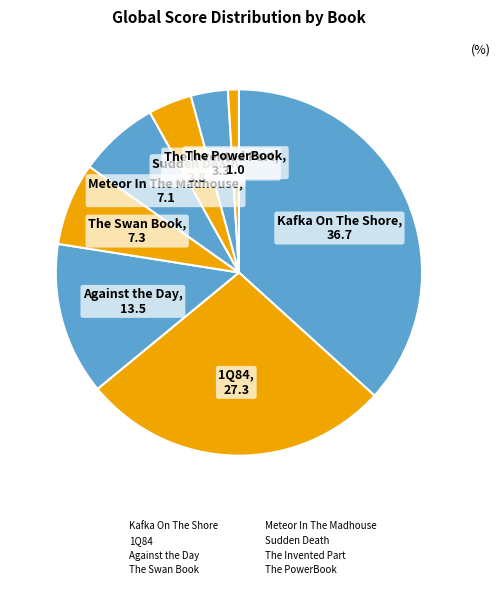

Count the number of slices in the pie.

8